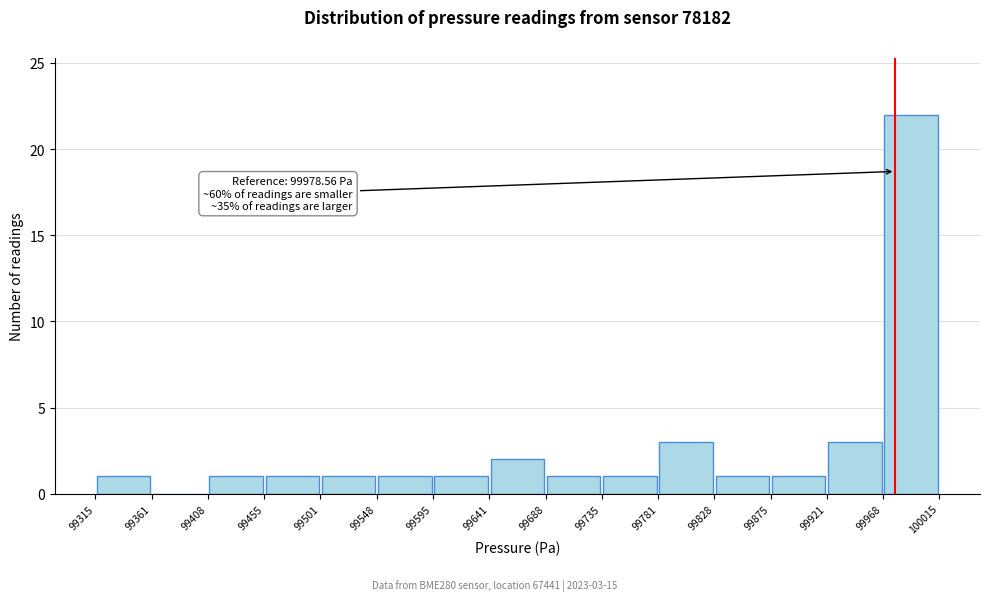

Which range on the x-axis has the tallest bar?

99968 to 100015